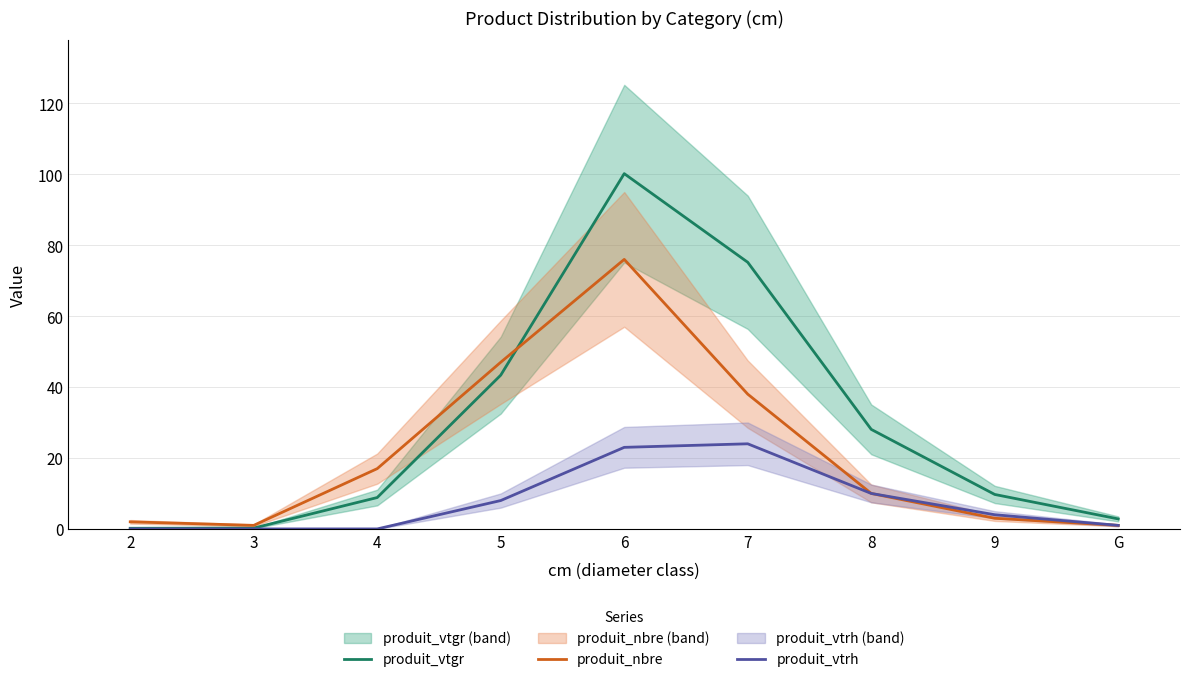

True or false: produit_vtgr and produit_vtrh cross at least once.

False